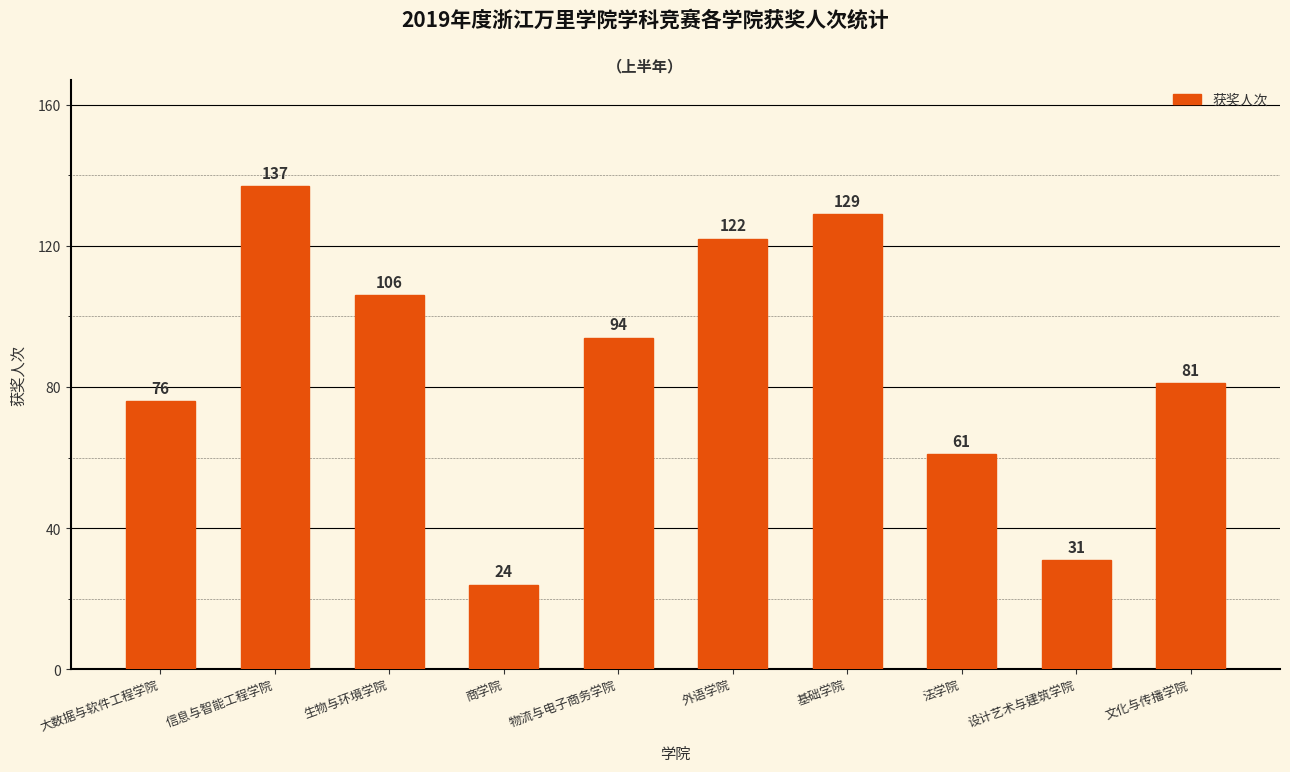

What is the smallest value displayed?

24